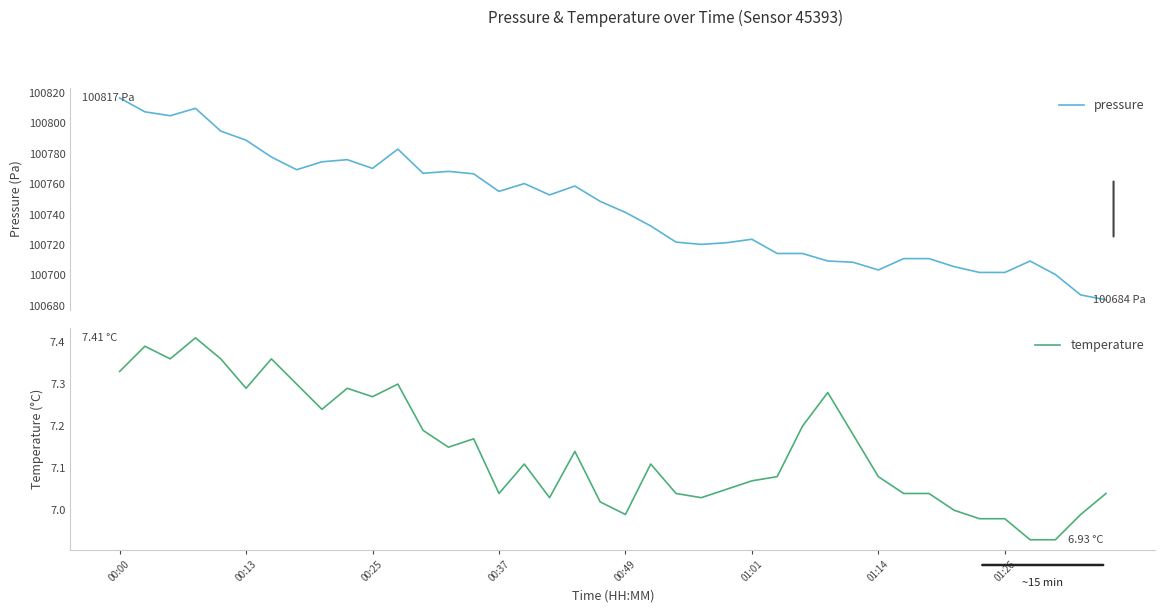

What is the minimum value for pressure?

100683.8